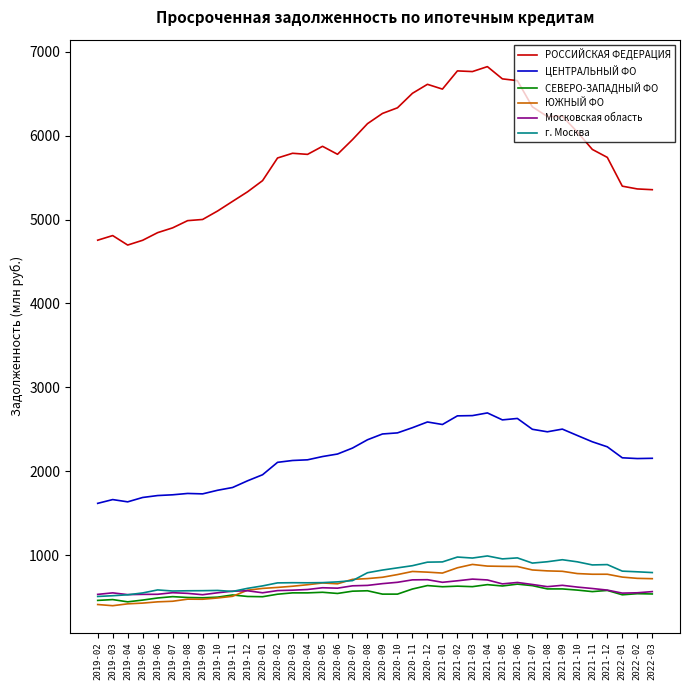

Count the number of categories in the chart.

38